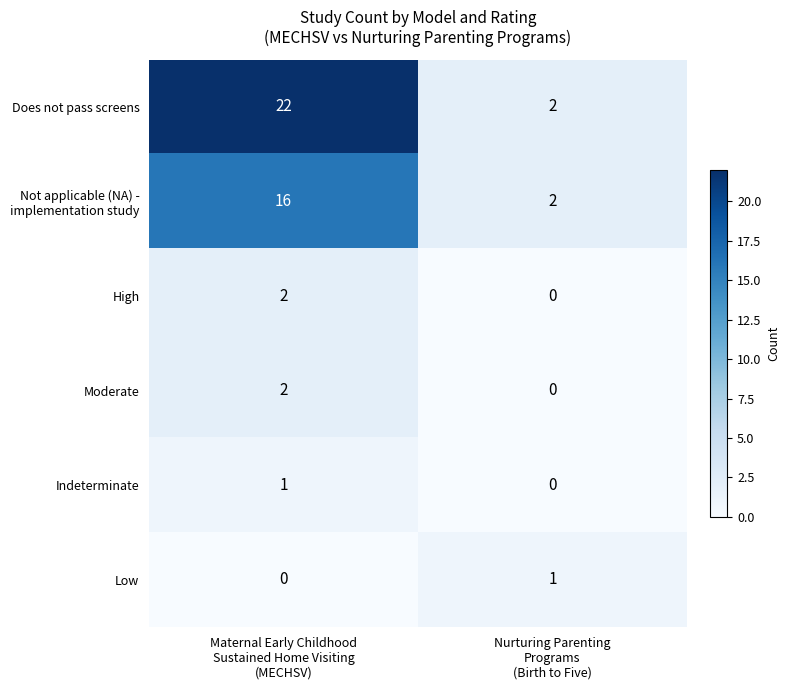

What is the greatest value displayed?

22